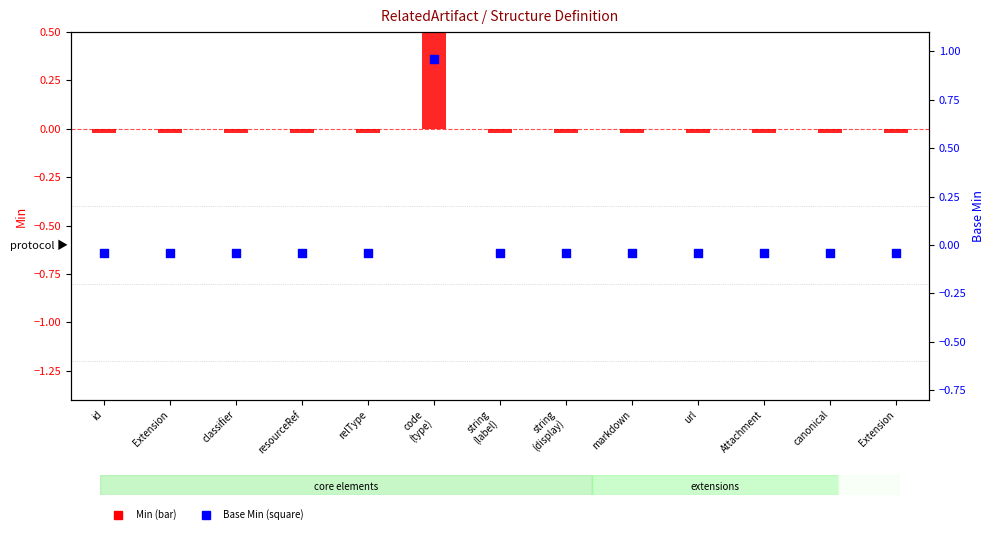

At which category is the sum across all series the highest?

code
(type)